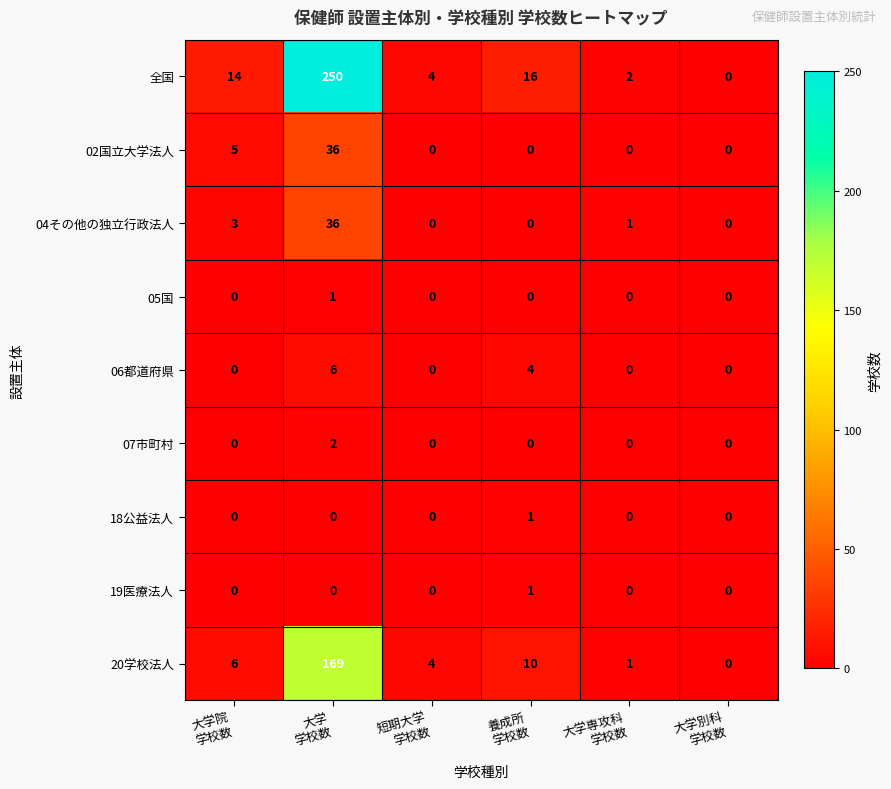

Which series has the largest range (max minus min)?

全国